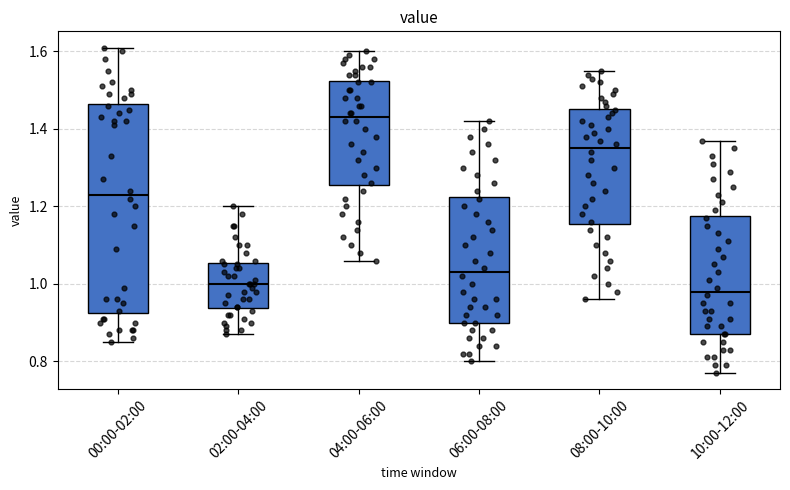

Reading left to right, read every box against the y-axis: the position of its median line, the range the box covers, and the ends of its whiskers. The values are not printed on the chart, so give them approximately, as read against the axis.

00:00-02:00: median 1.24, box 0.92 to 1.46, whiskers 0.86 to 1.62
02:00-04:00: median 1.00, box 0.94 to 1.06, whiskers 0.88 to 1.20
04:00-06:00: median 1.44, box 1.26 to 1.52, whiskers 1.06 to 1.60
06:00-08:00: median 1.04, box 0.90 to 1.22, whiskers 0.80 to 1.42
08:00-10:00: median 1.36, box 1.16 to 1.46, whiskers 0.96 to 1.56
10:00-12:00: median 0.98, box 0.88 to 1.18, whiskers 0.78 to 1.38